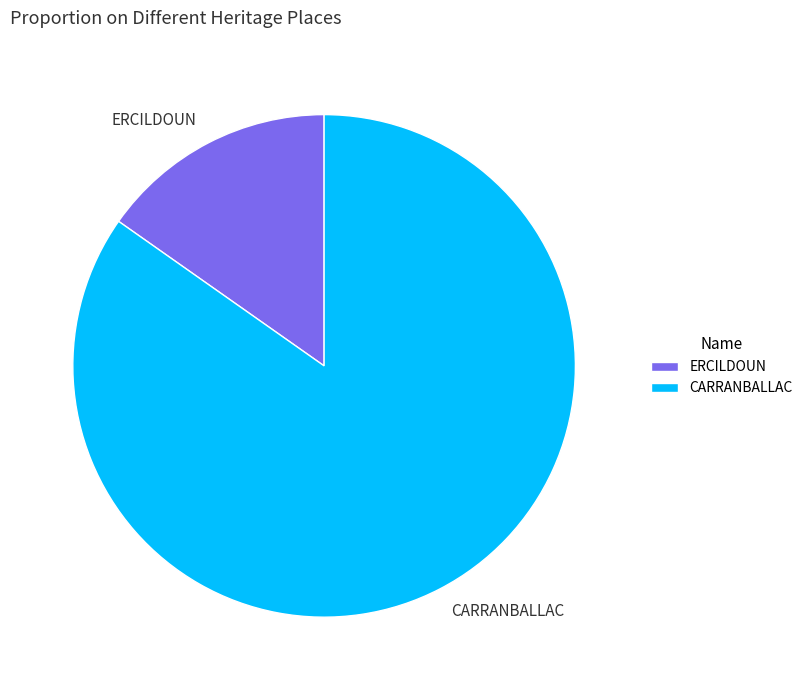

Is it true that ERCILDOUN is 28% of the pie?

False